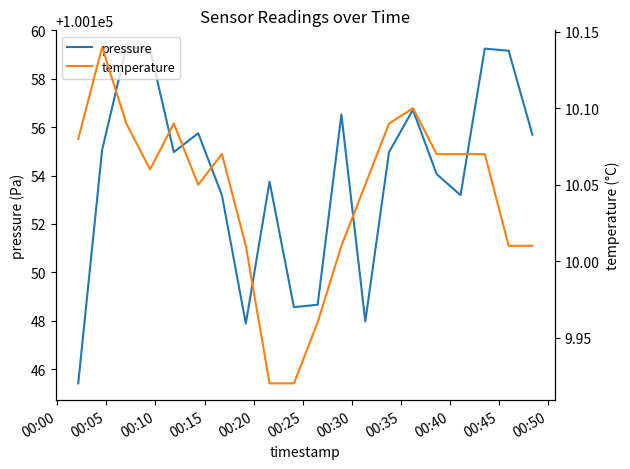

Is this an area chart (filled region under the line)?

No